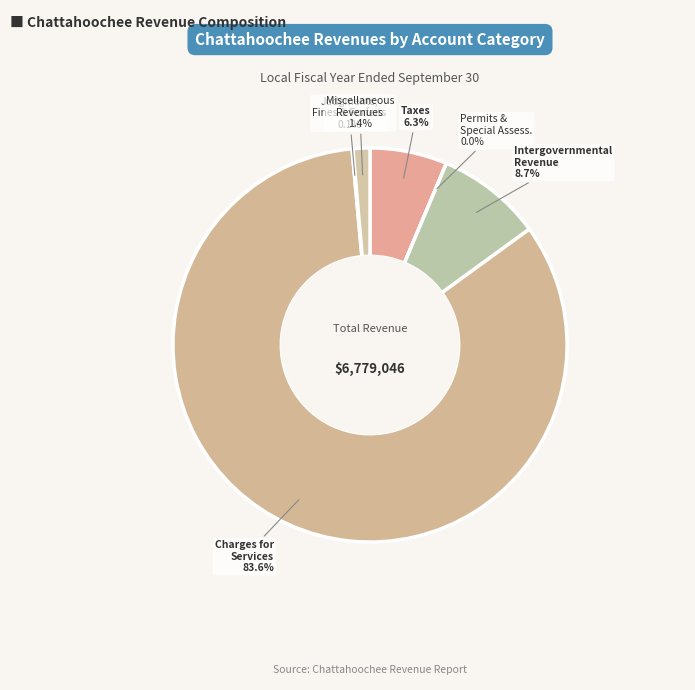

How many segments does this pie chart have?

6